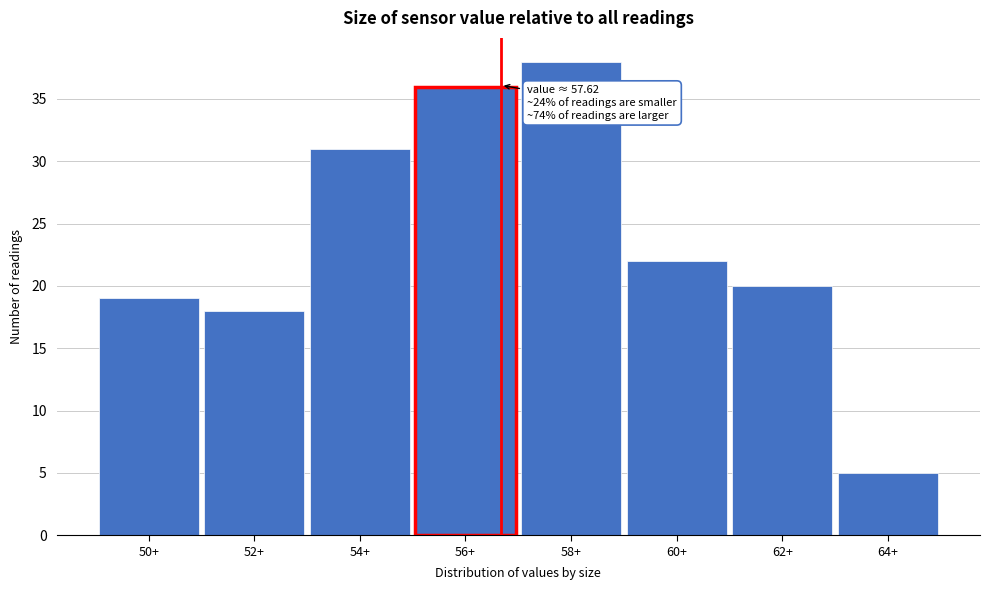

Reading left to right, list all the values displayed in this chart.

50+=19	52+=18	54+=31	56+=36	58+=38	60+=22	62+=20	64+=5